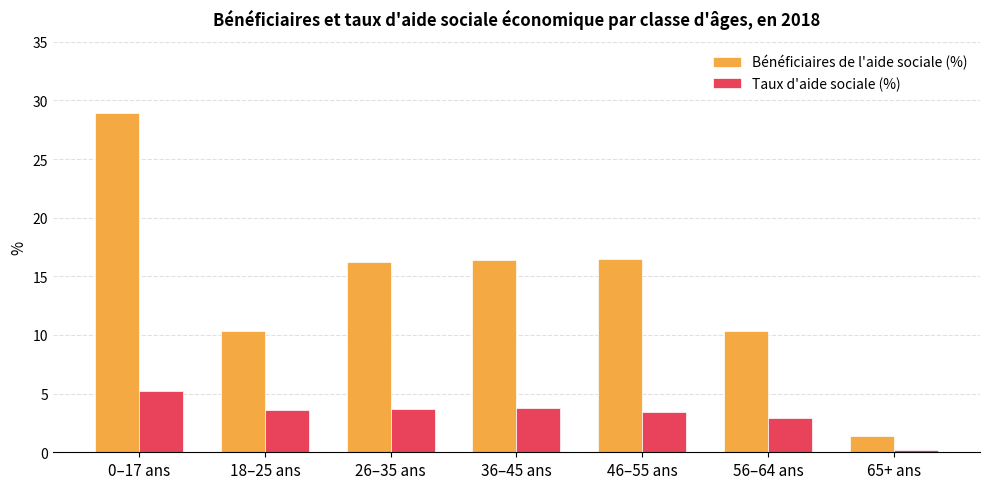

What is the difference between the second highest and second lowest values in the Bénéficiaires de l'aide sociale (%) series?

6.2